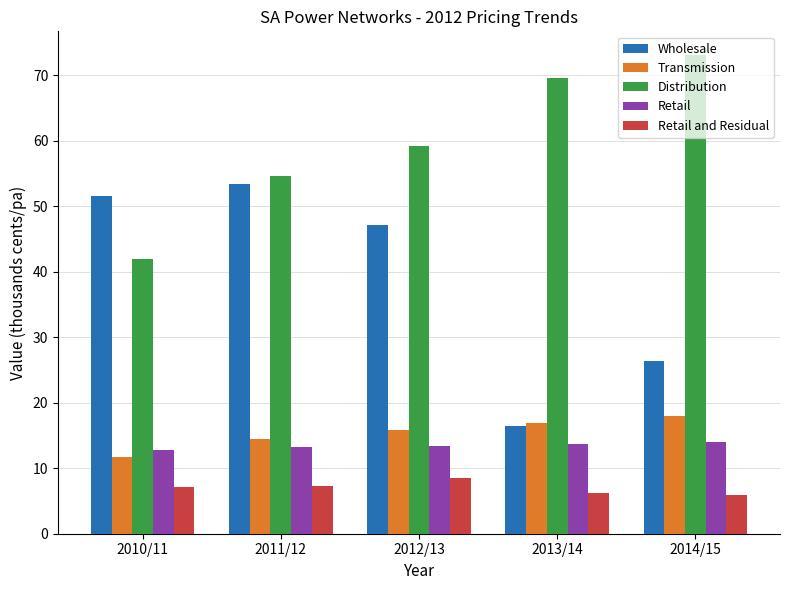

Which series has the largest range (max minus min)?

Wholesale